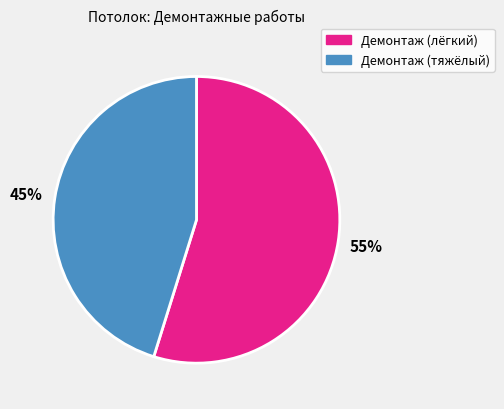

To the nearest percent, what is the average slice percentage?

50%